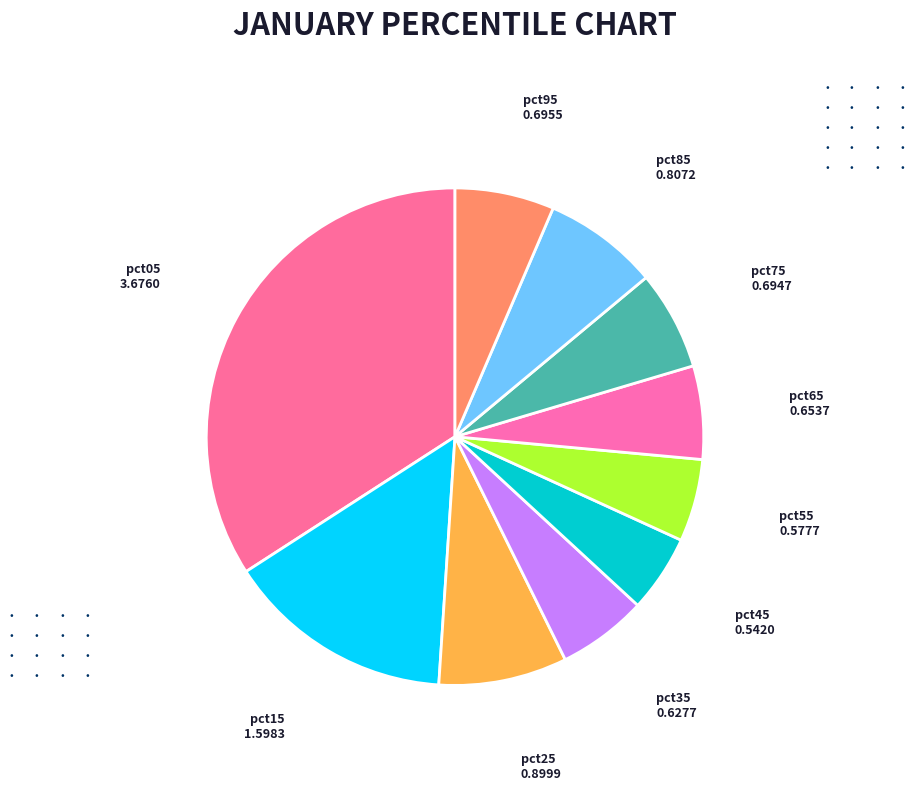

Rank the categories by value from highest to lowest.

pct05, pct15, pct25, pct85, pct95, pct75, pct65, pct35, pct55, pct45